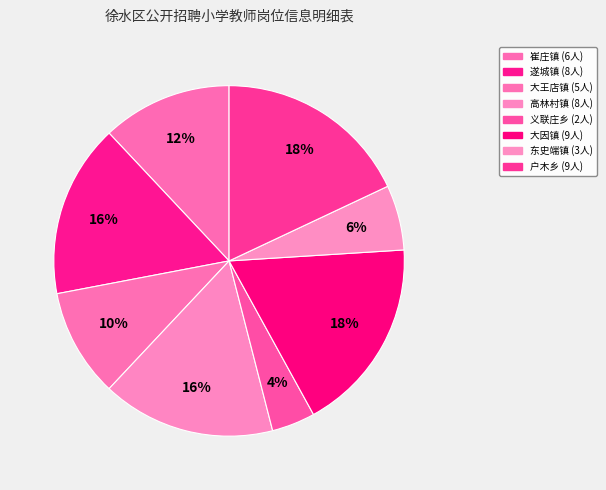

What portion of the pie excludes 崔庄镇?

88.0%